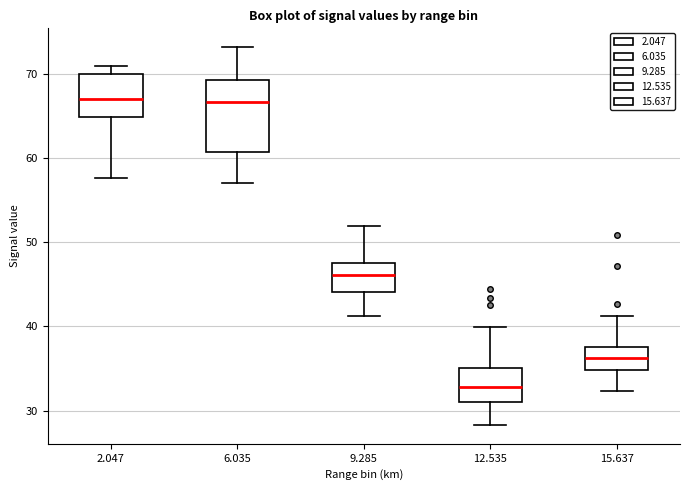

Where does the lower whisker of the box at x = 6.035 end on the y-axis? The values are not printed on the chart, so give them approximately, as read against the axis.

57